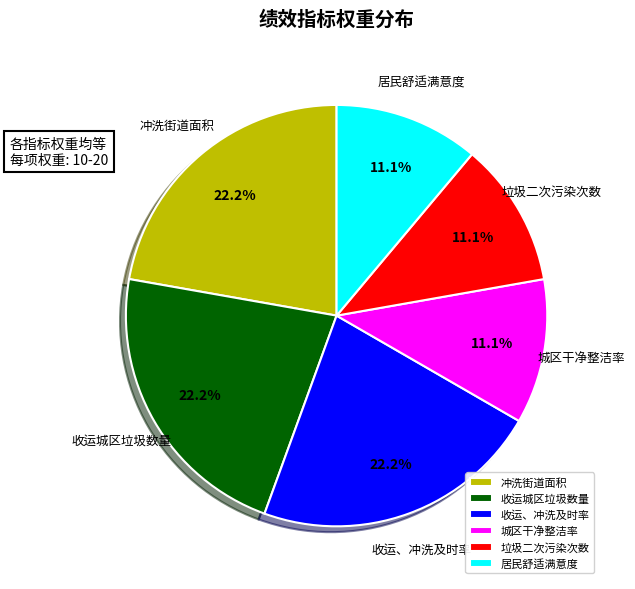

How many segments does this pie chart have?

6